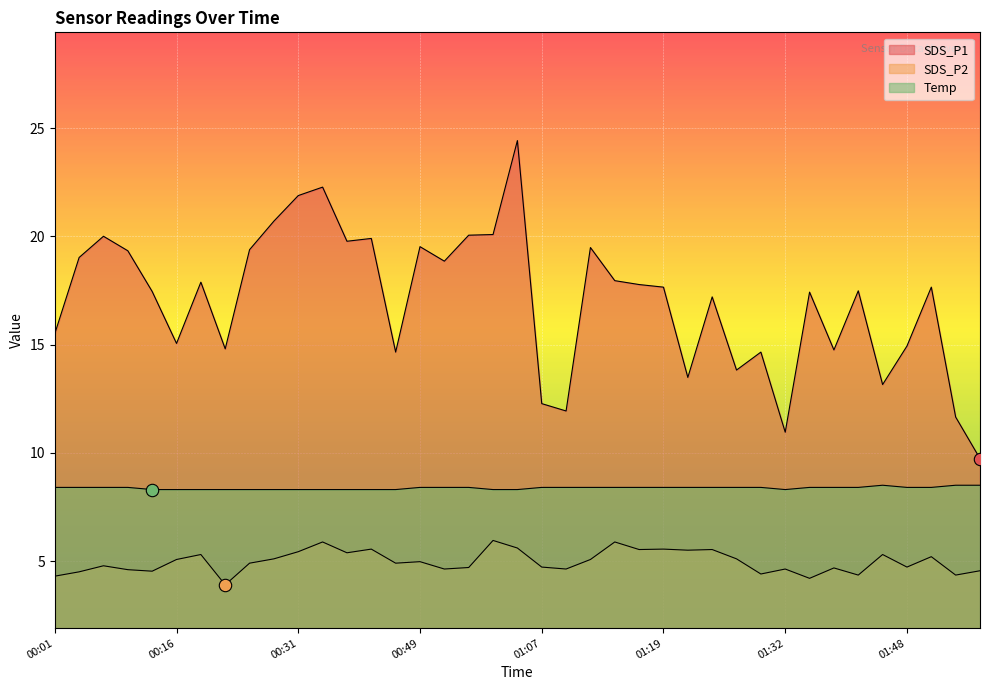

At how many categories does at least one series exceed 16?

24